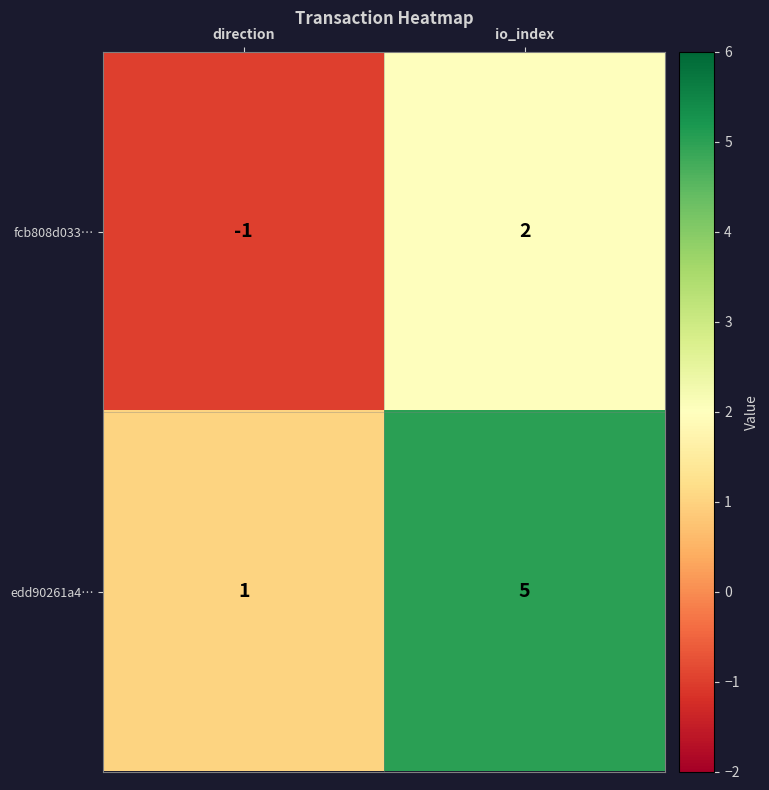

What is the difference between the maximum and minimum values in the edd90261a4… series?

4